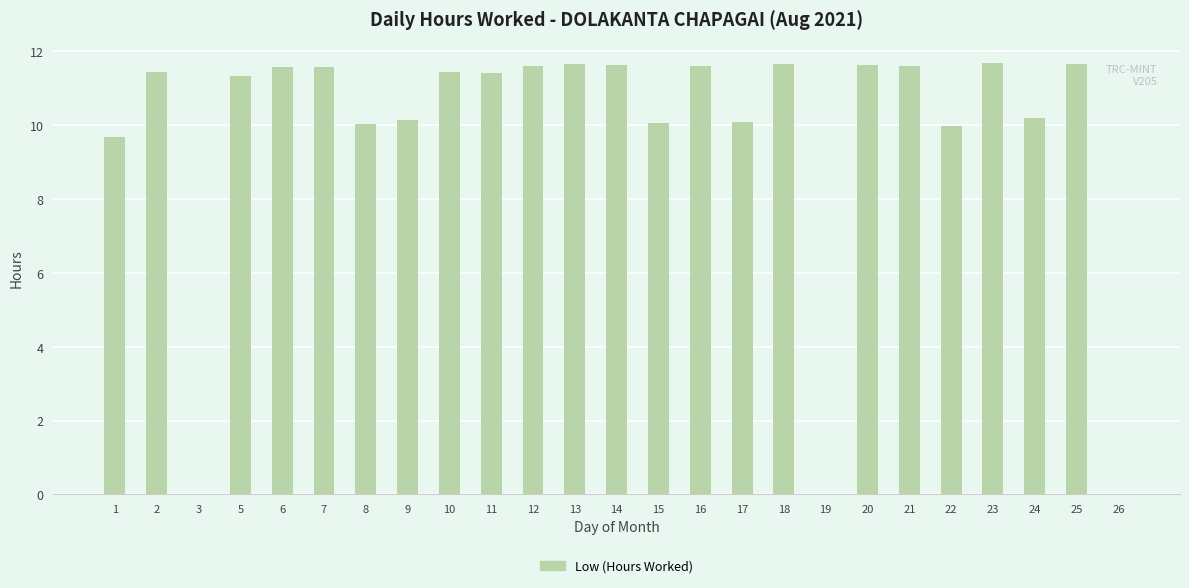

True or false: the data shows 7.7 at 6.

False